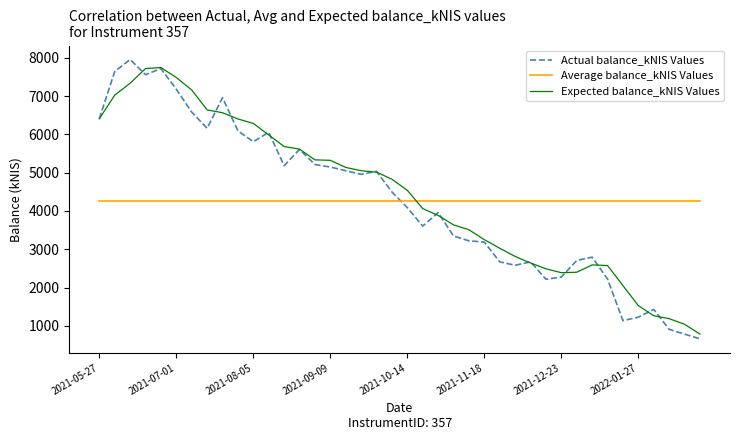

Which series has the largest range (max minus min)?

Actual balance_kNIS Values